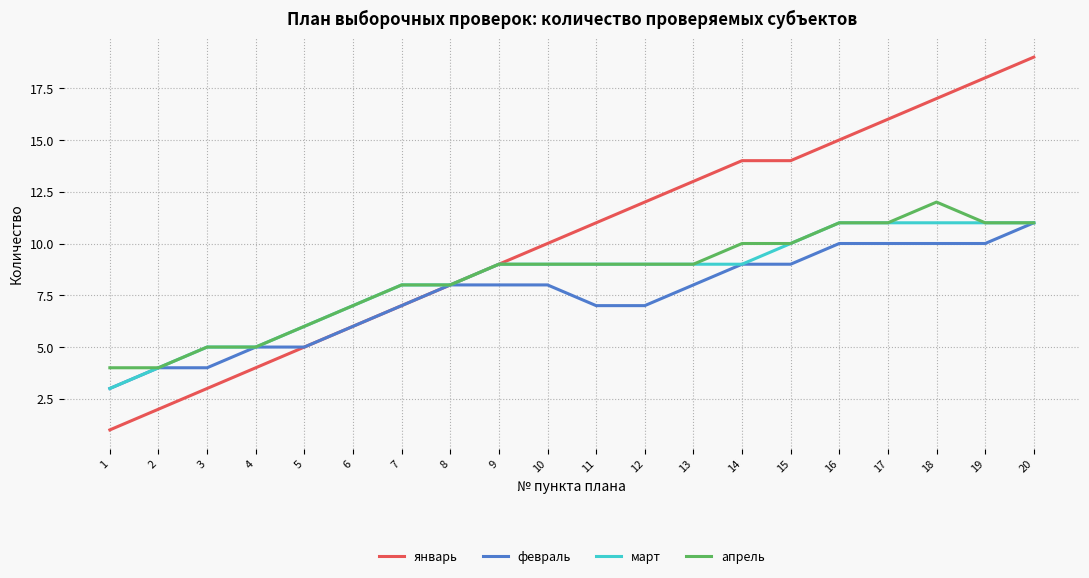

The value of март at 16 is 11. True or false?

True